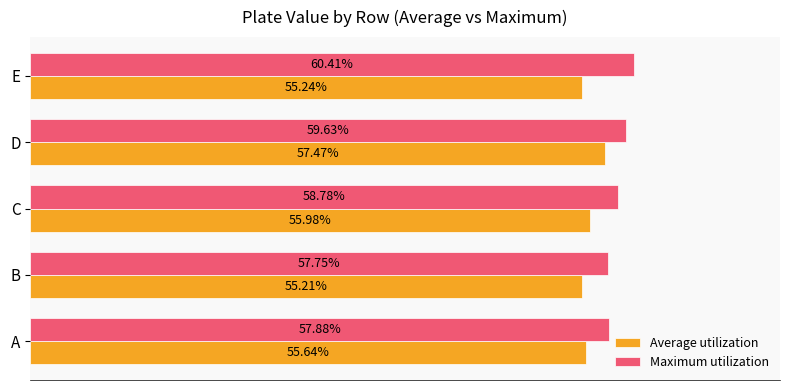

What is the value of the Maximum utilization bar at the 1st from the left?

0.6